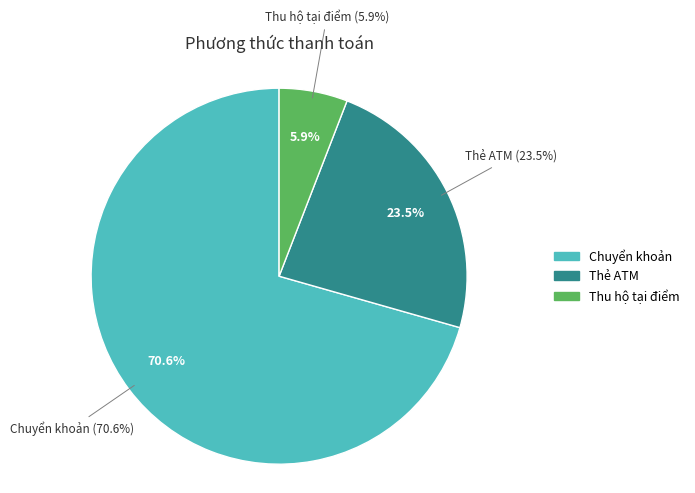

Count the number of slices in the pie.

3